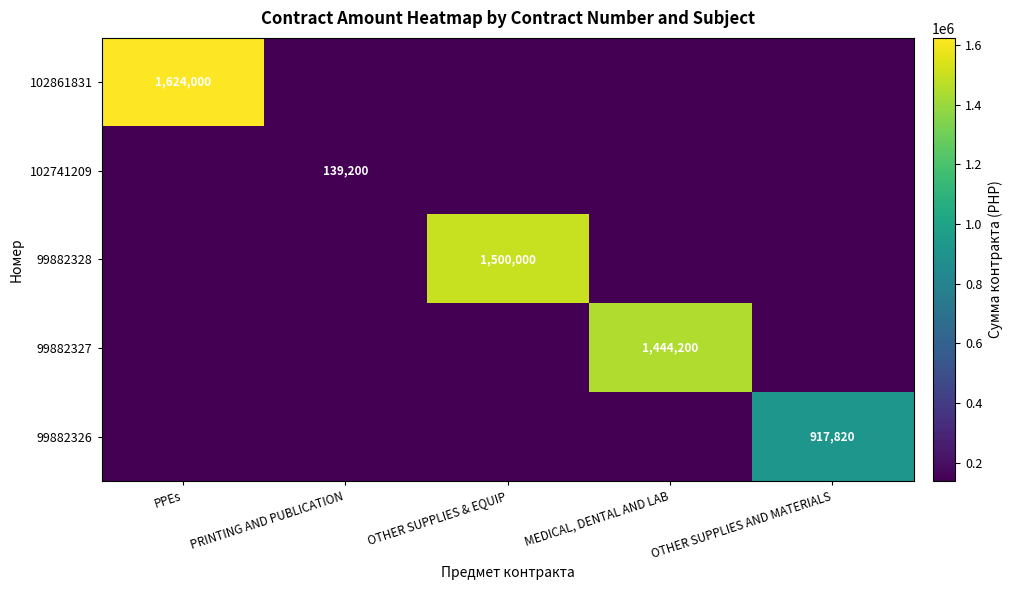

Is the value of 99882327 at MEDICAL, DENTAL AND LAB greater than the value of 102741209 at PRINTING AND PUBLICATION?

Yes